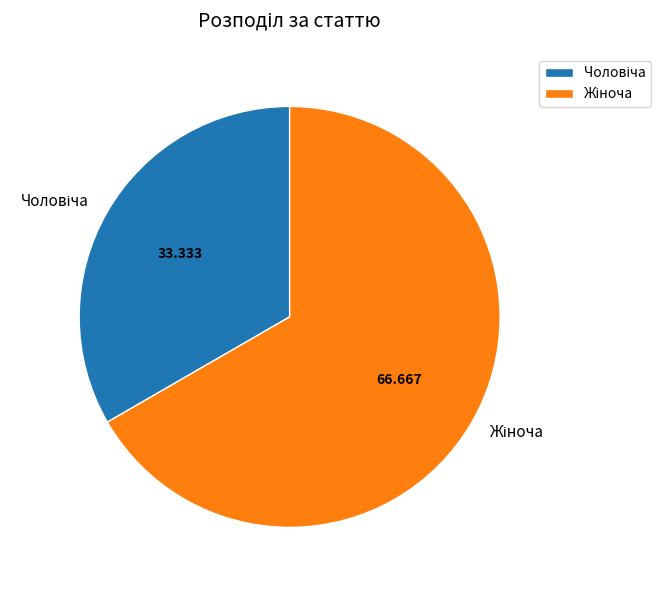

Does any single category account for the majority?

Yes